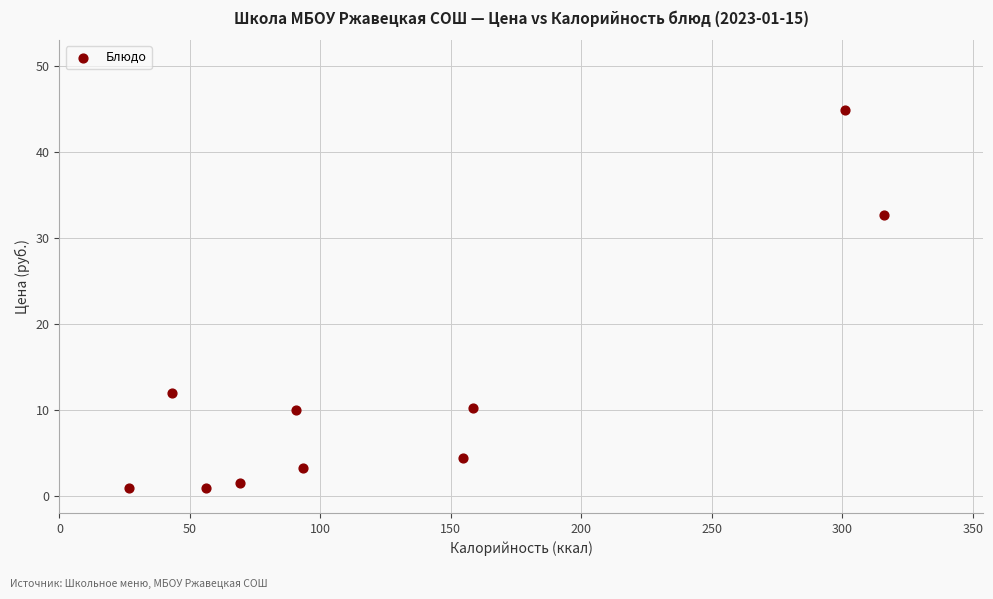

What Y value in the scatter plot is closest to 22?

12.0